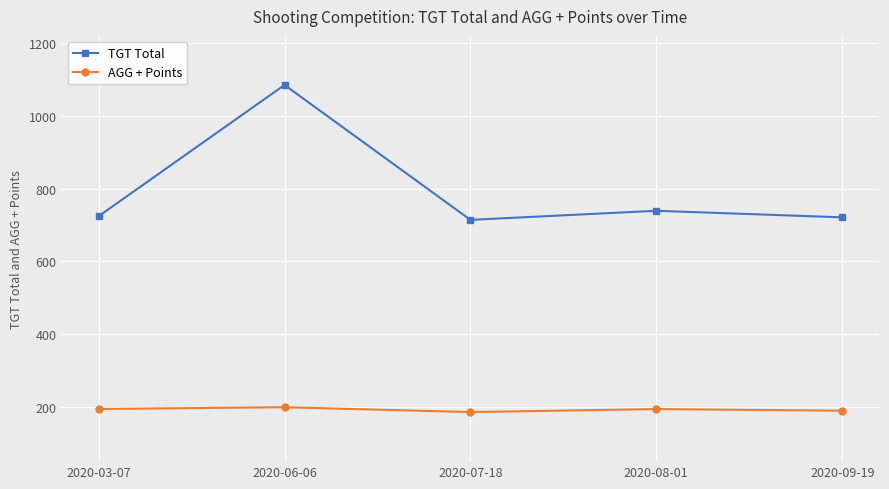

True or false: AGG + Points and TGT Total cross at least once.

False